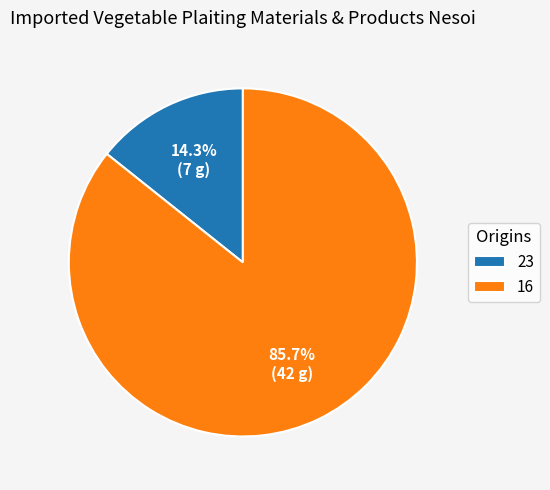

What percentage do 23 and 16 together represent?

100.0%